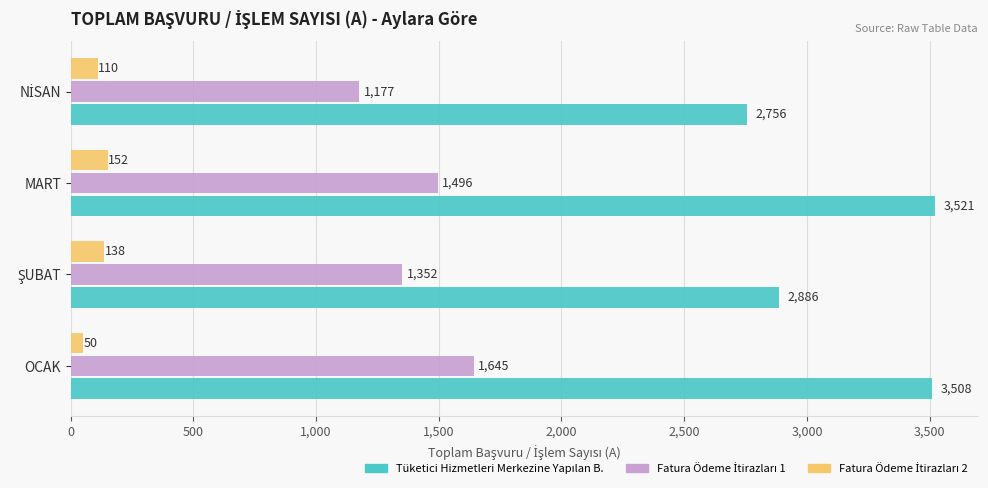

At which category is the sum across all series the highest?

OCAK